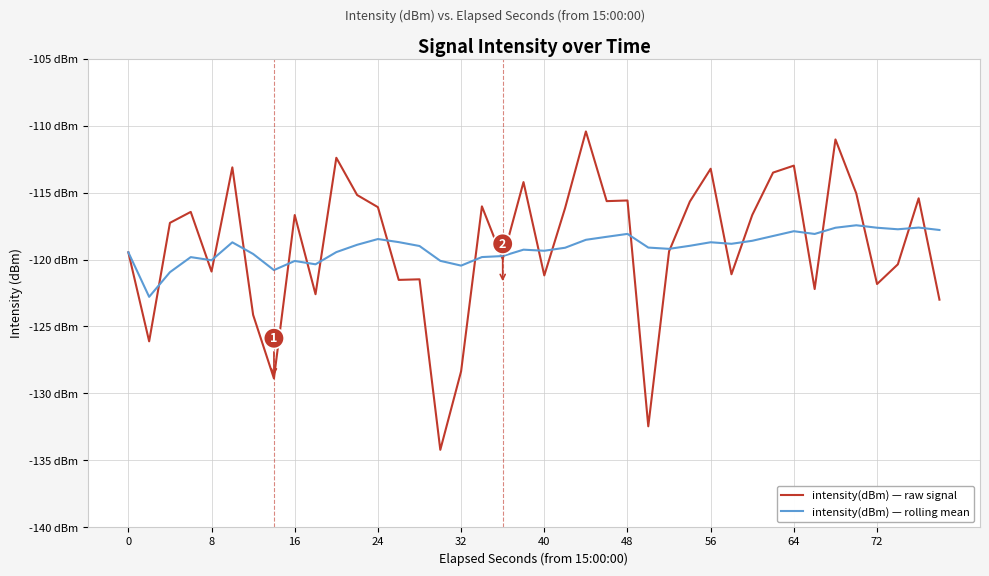

True or false: intensity(dBm) — rolling mean and intensity(dBm) — raw signal intersect in this chart.

True